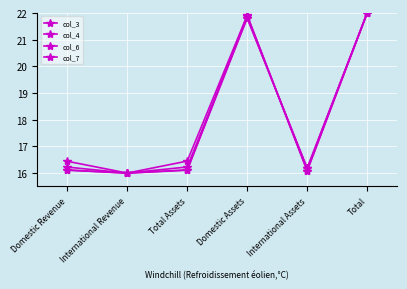

How many times do col_4 and col_6 cross each other?

1